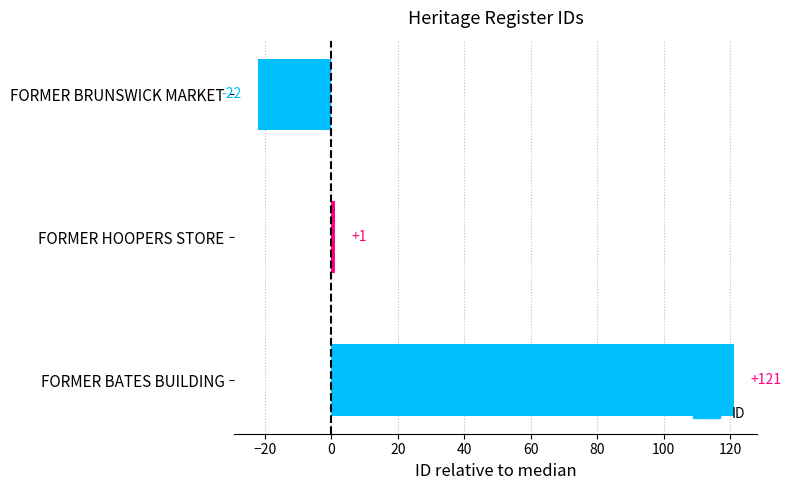

What is the minimum value shown in the chart?

-22